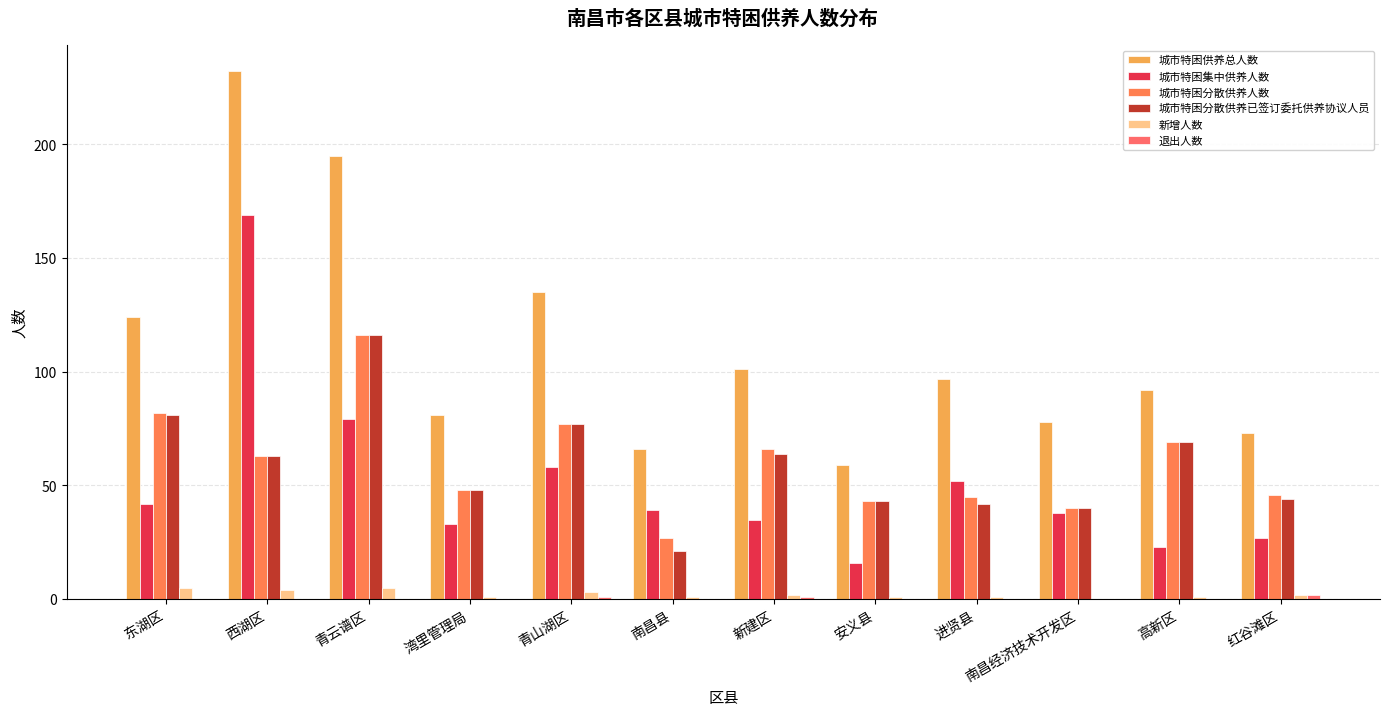

At which label is 城市特困供养总人数 closest to 145?

青山湖区